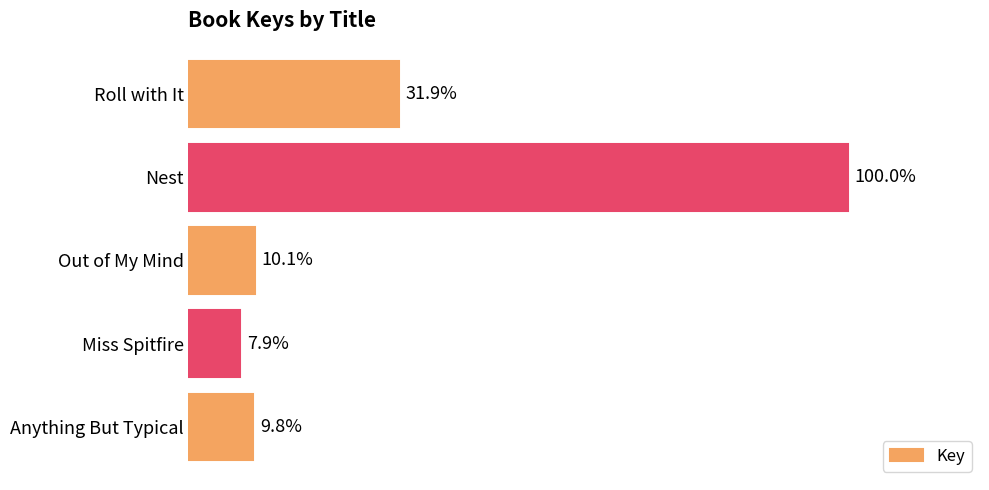

What is the difference between the maximum and second lowest values?

428235025